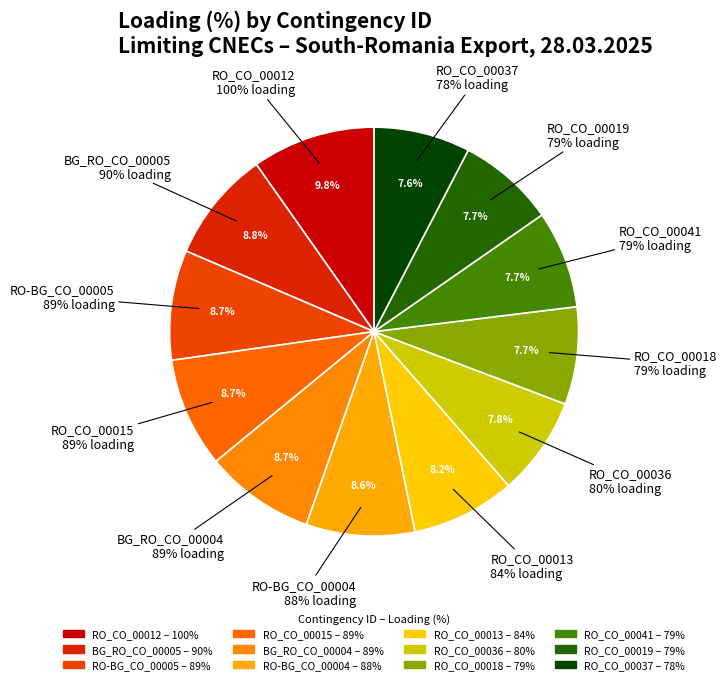

Is RO_CO_00037 the majority of the pie?

No